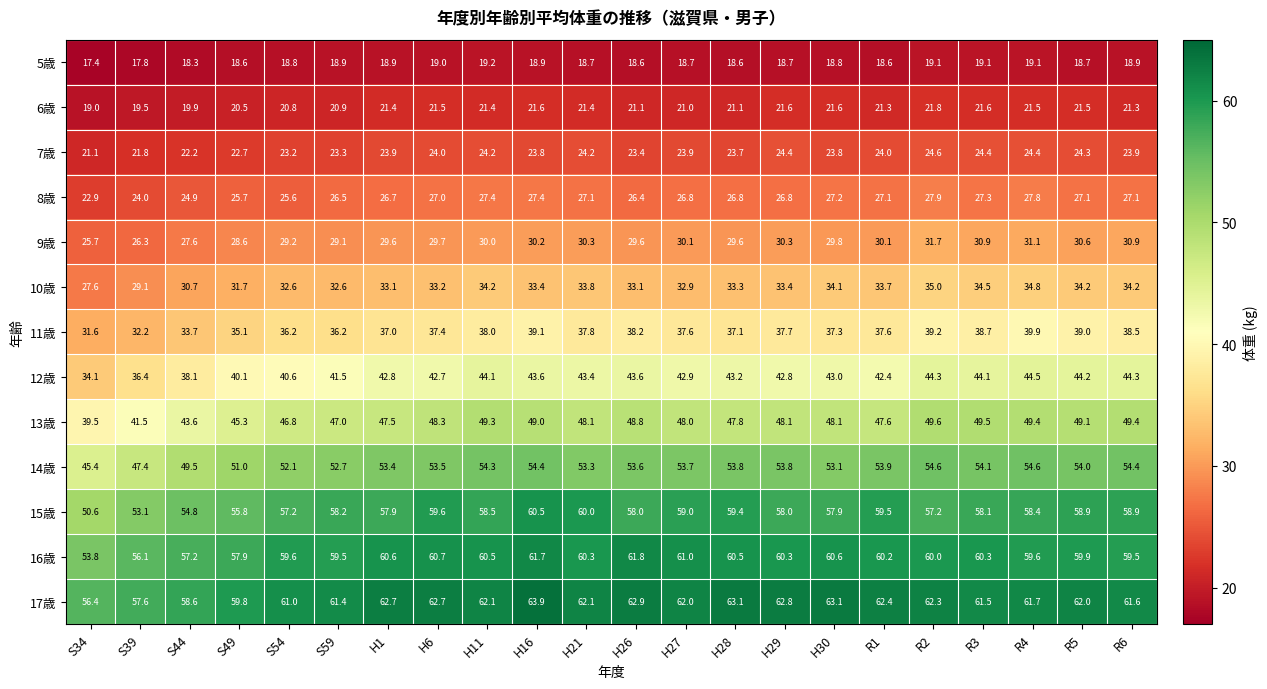

Which label corresponds to the largest value in the chart?

H16